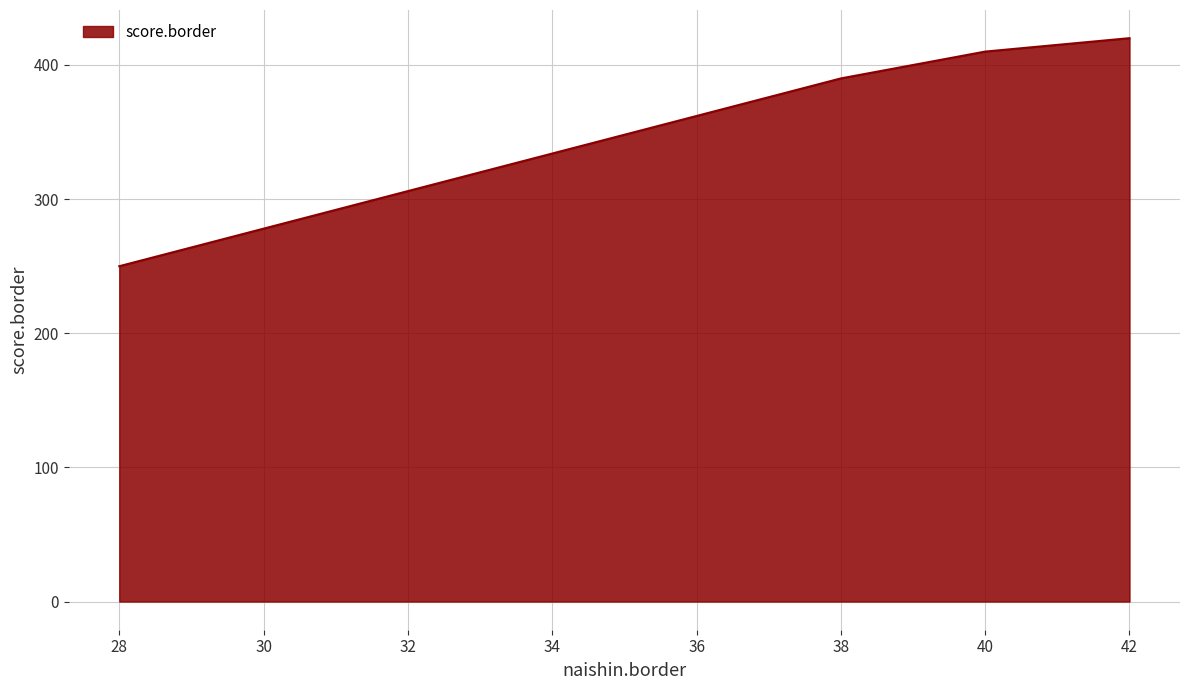

Count the number of data series in this chart.

1